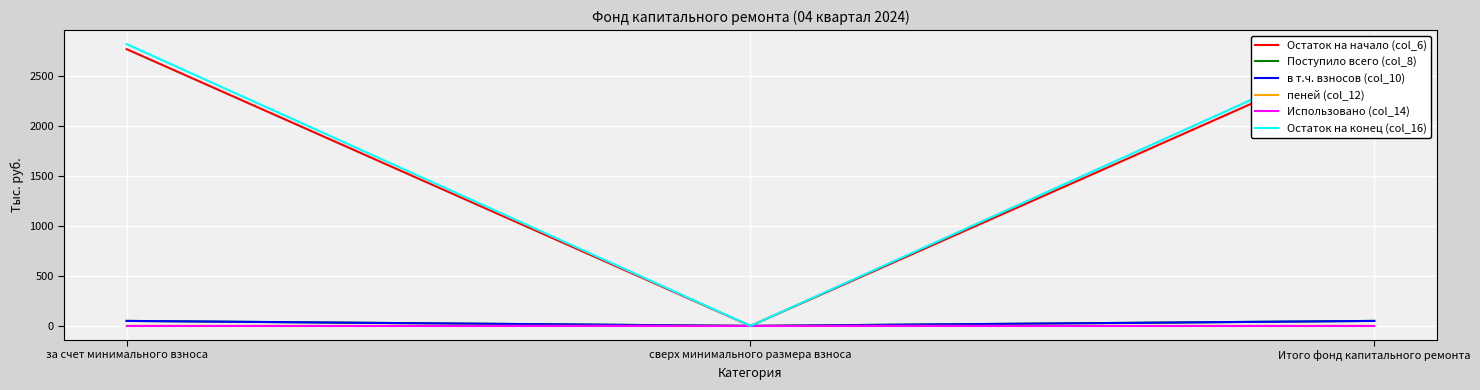

What is the value of the пеней (col_12) point at the 3rd from the left?

0.6